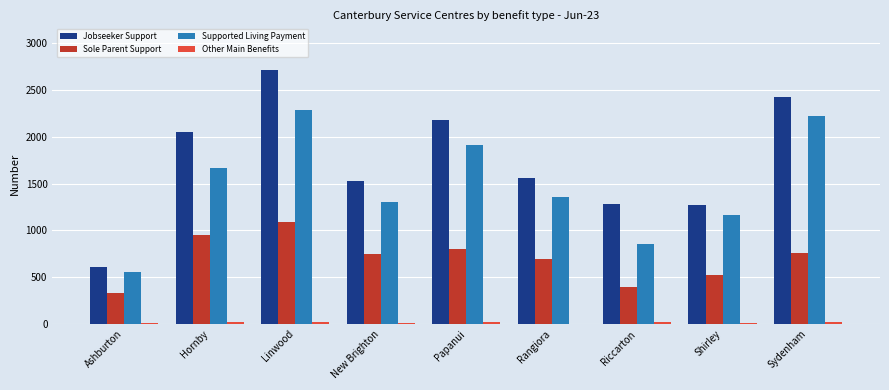

At which category is the sum across all series the highest?

Linwood